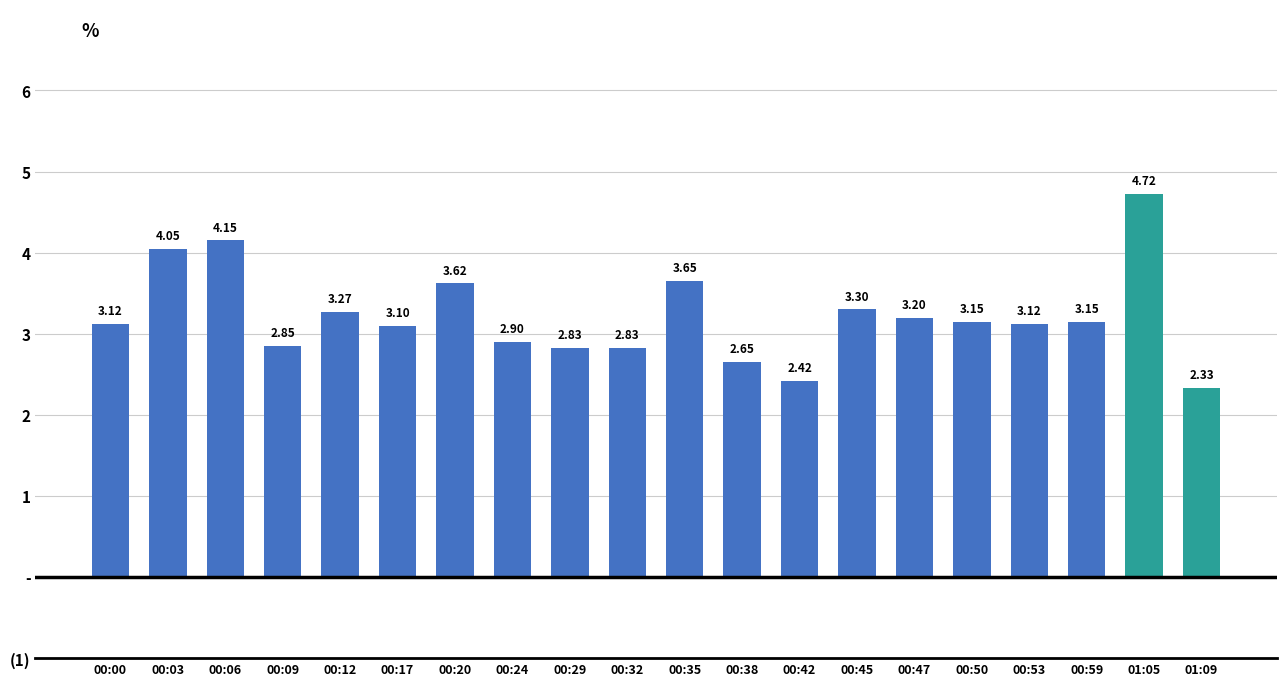

Reading left to right, extract all data points from this chart.

00:00=3.1	00:03=4.0	00:06=4.2	00:09=2.9	00:12=3.3	00:17=3.1	00:20=3.6	00:24=2.9	00:29=2.8	00:32=2.8	00:35=3.6	00:38=2.6	00:42=2.4	00:45=3.3	00:47=3.2	00:50=3.1	00:53=3.1	00:59=3.1	01:05=4.7	01:09=2.3